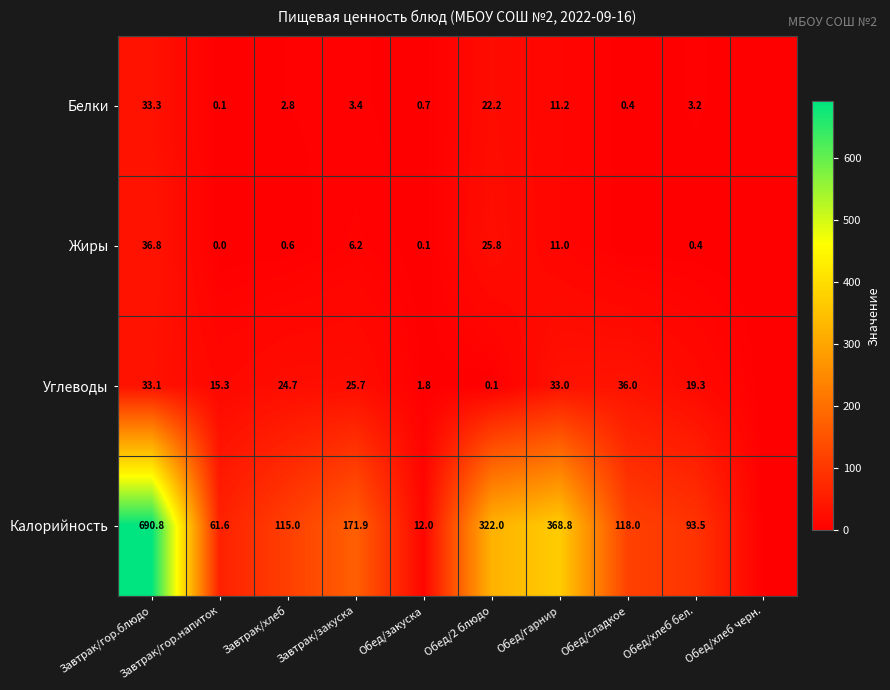

Between Завтрак/закуска and Обед/гарнир, which series saw the biggest shift?

Калорийность